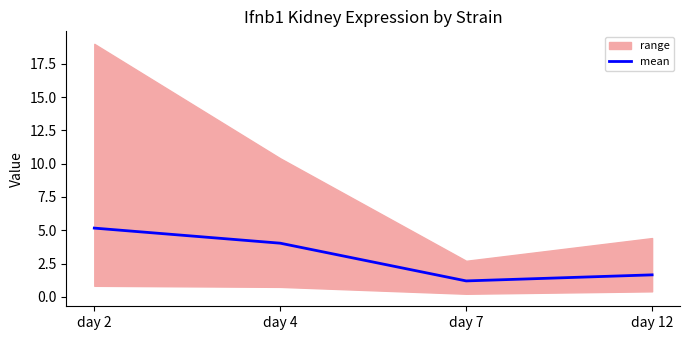

What is the change in value from day 2 to day 4?

-1.1